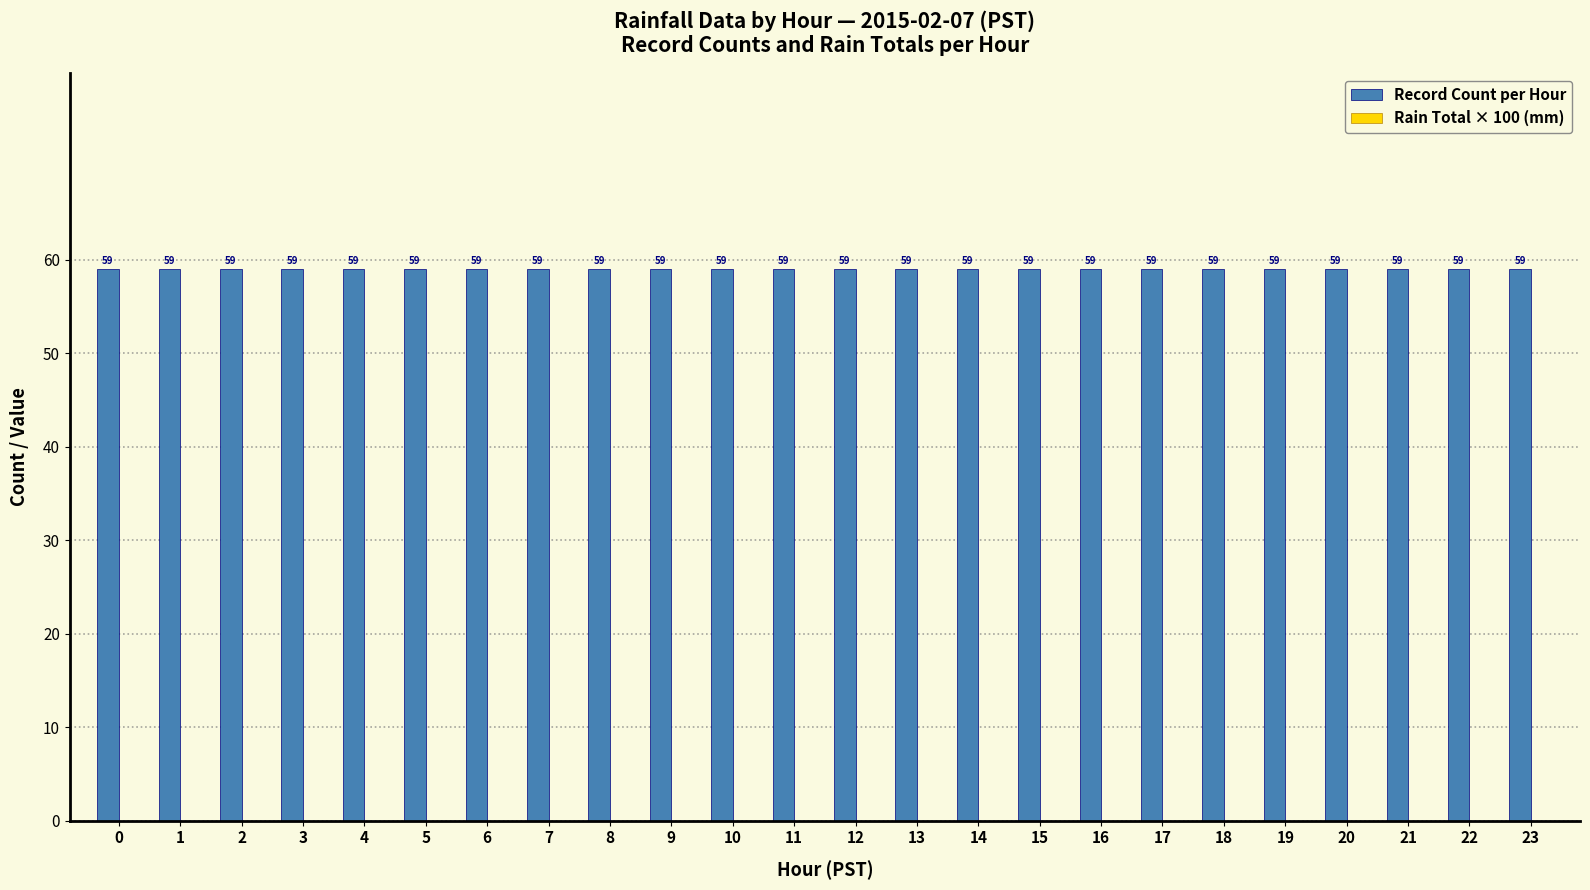

Read the Record Count per Hour value at 12.

59